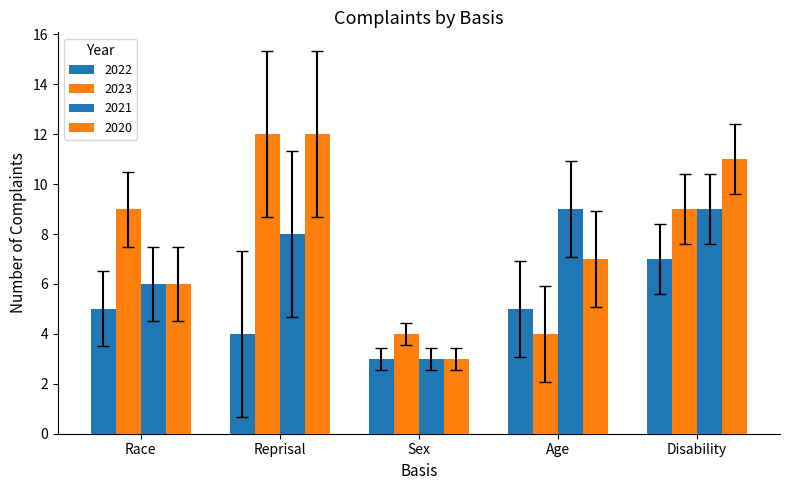

Is the value of 2023 at Reprisal greater than the value of 2020 at Disability?

Yes